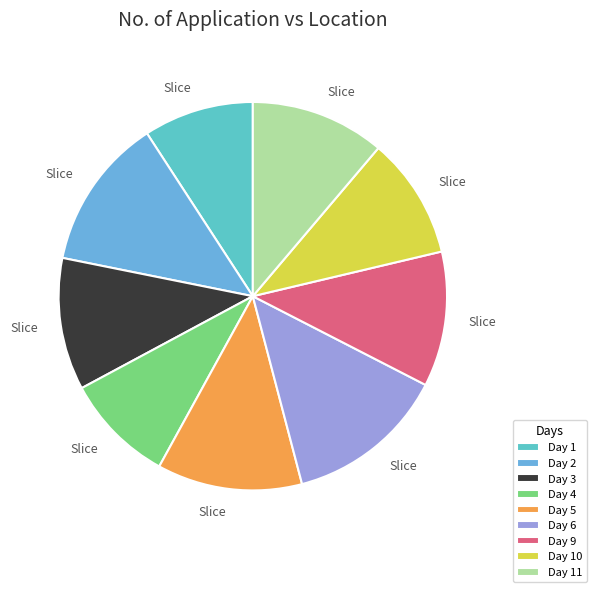

Is Day 11 the majority of the pie?

No